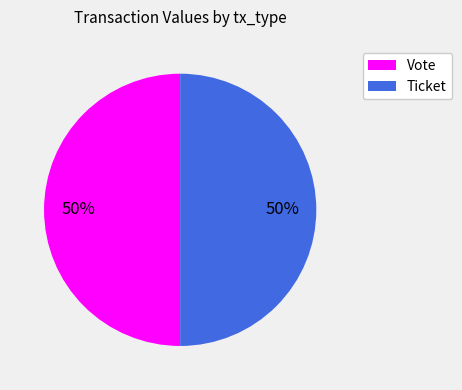

Approximately how many times larger is the value at Vote compared to Ticket?

1.0